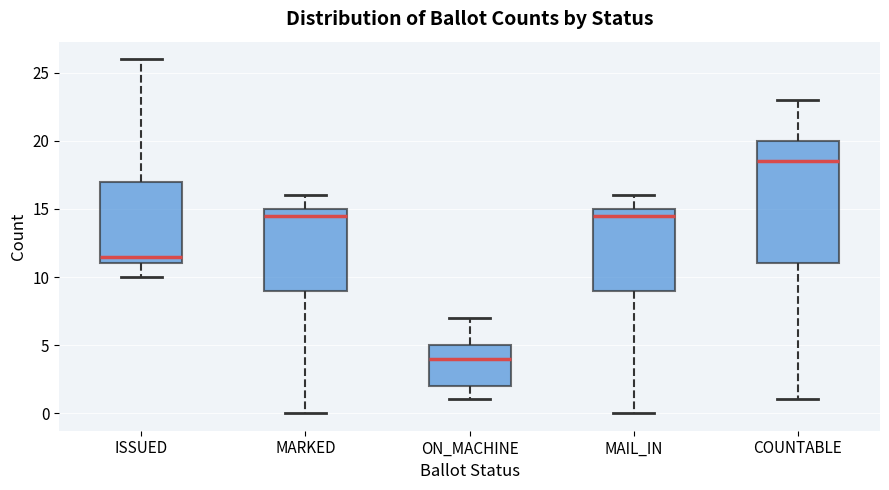

Reading left to right, transcribe this box plot: for each box, give where its median line is, the range the box spans, and where its two whiskers end, as read against the y-axis. The values are not printed on the chart, so give them approximately, as read against the axis.

ISSUED: median 11.5, box 11.0 to 17.0, whiskers 10.0 to 26.0
MARKED: median 14.5, box 9.0 to 15.0, whiskers 0.0 to 16.0
ON_MACHINE: median 4.0, box 2.0 to 5.0, whiskers 1.0 to 7.0
MAIL_IN: median 14.5, box 9.0 to 15.0, whiskers 0.0 to 16.0
COUNTABLE: median 18.5, box 11.0 to 20.0, whiskers 1.0 to 23.0